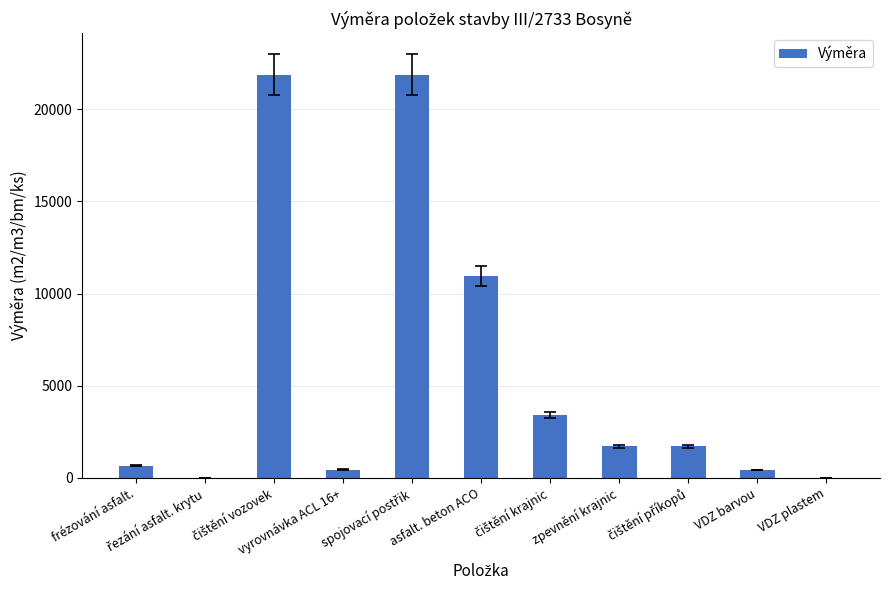

What is the maximum value shown in the chart?

21888.0